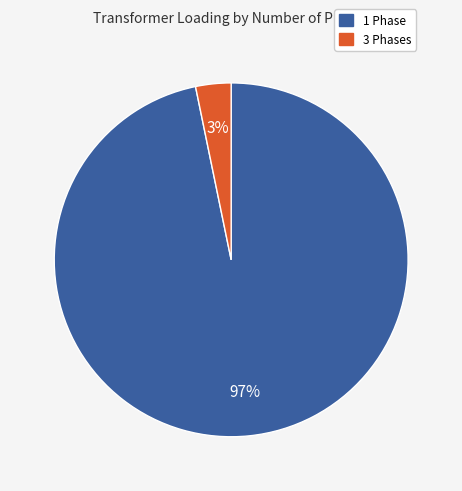

To the nearest percent, what is the average slice percentage?

50%